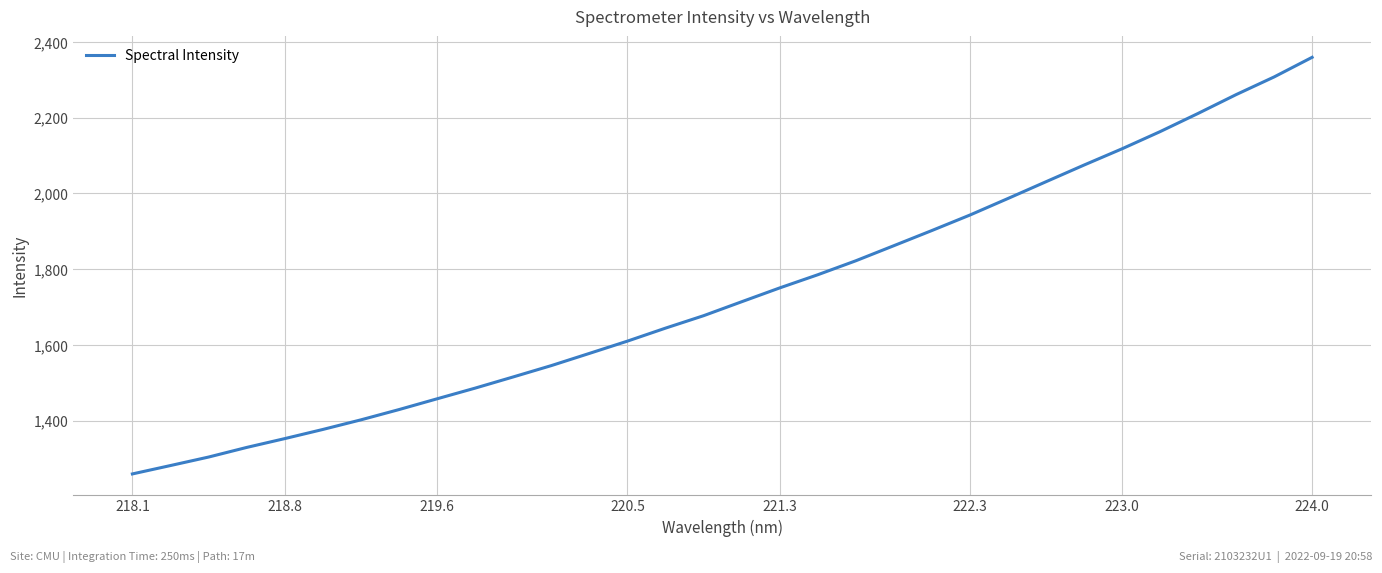

What is the smallest value displayed?

1259.8